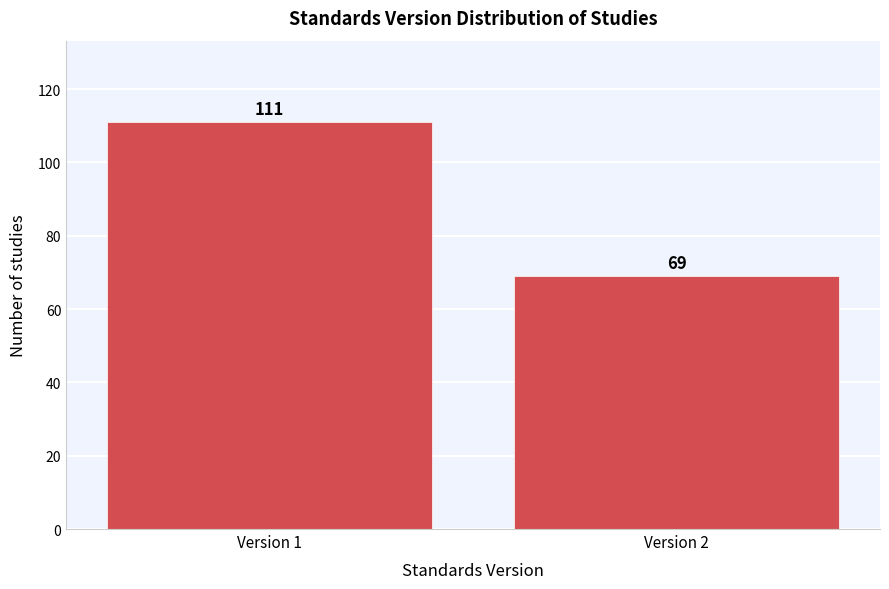

Reading right to left, what are all the values shown in this chart?

Version 2=69	Version 1=111